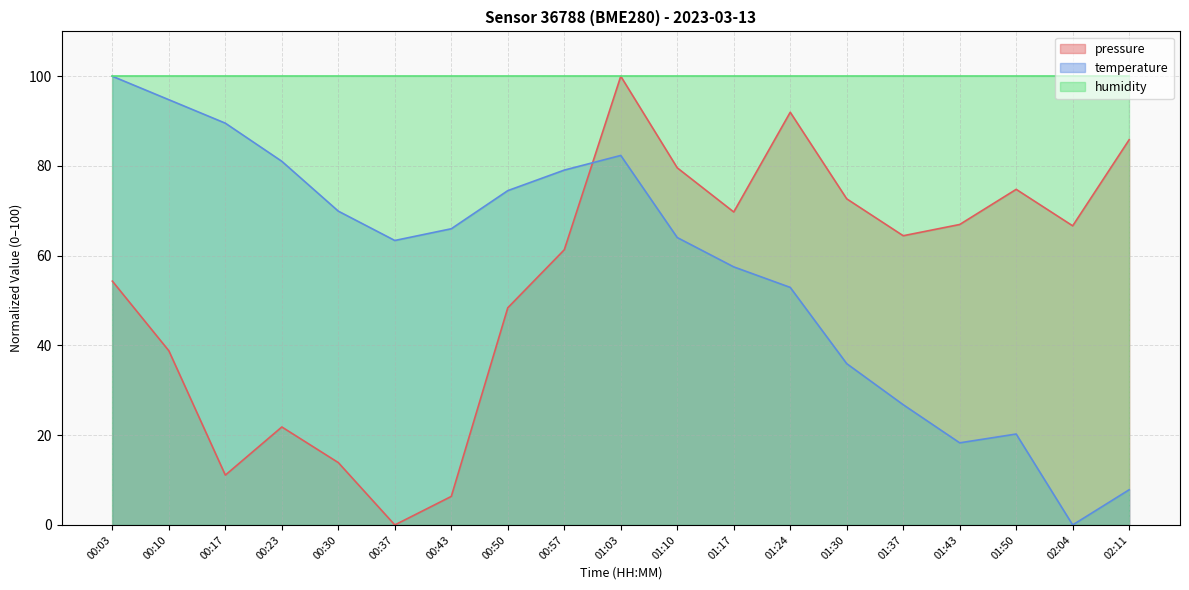

Which has a higher value, 00:10 or 01:24?

01:24